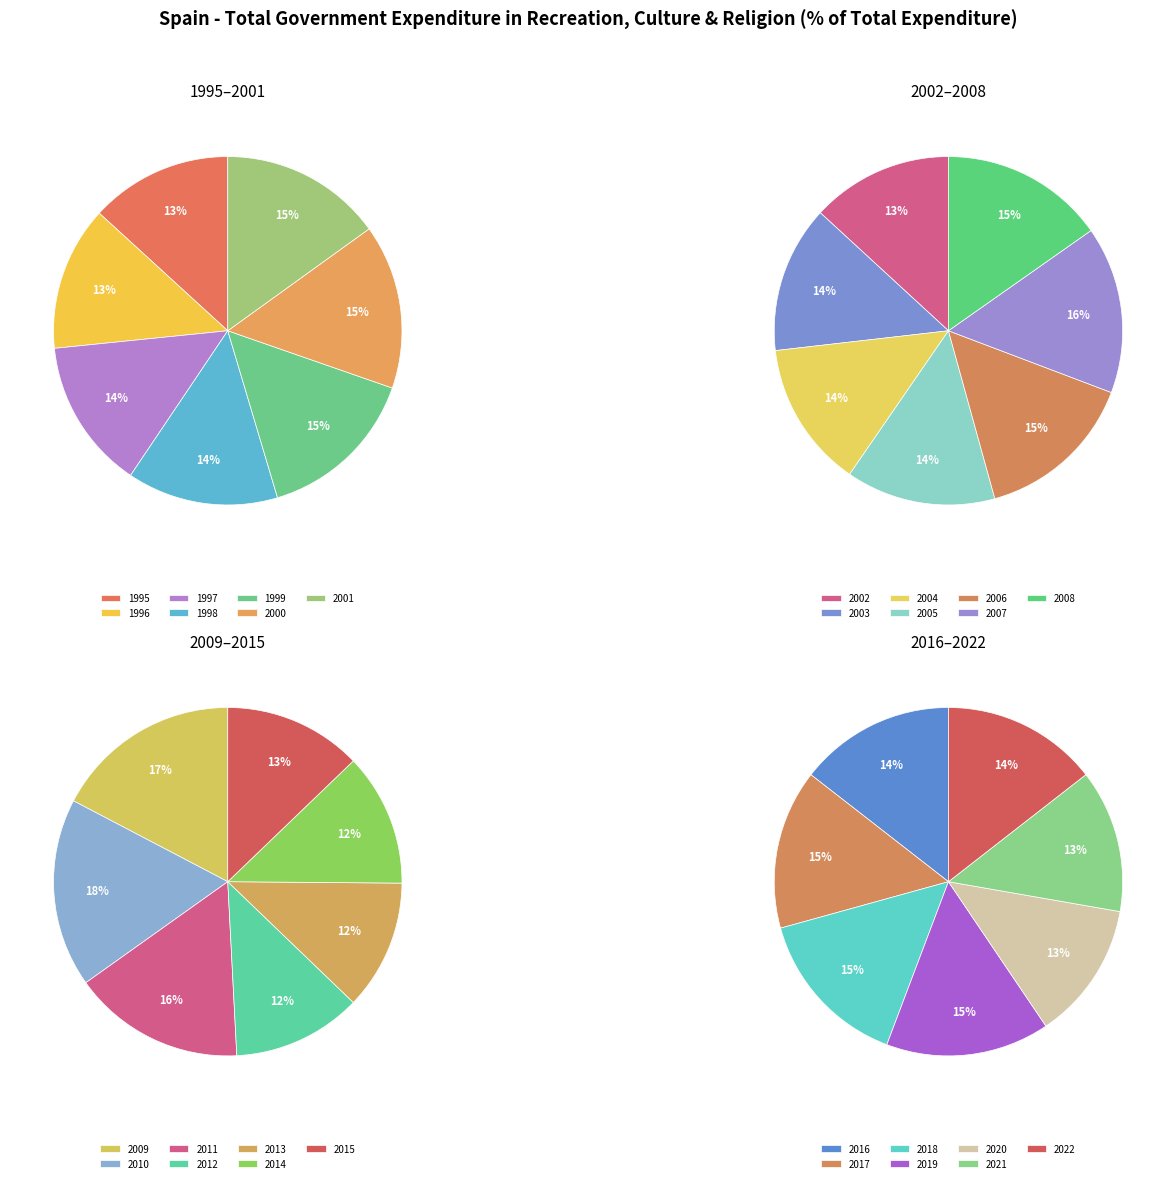

Count the number of slices in the pie.

28